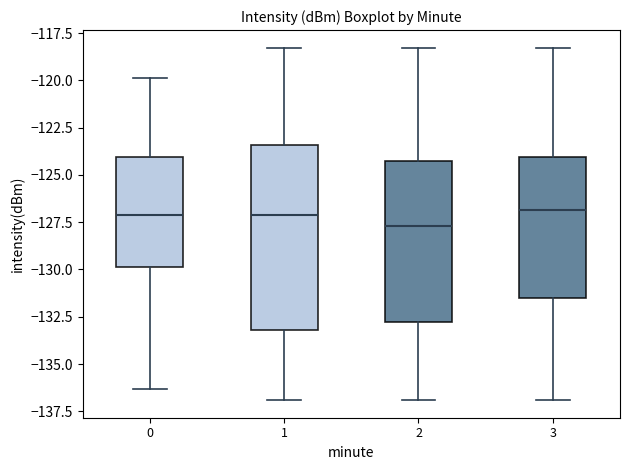

Which box is the tallest, from its lower edge to its upper edge?

1